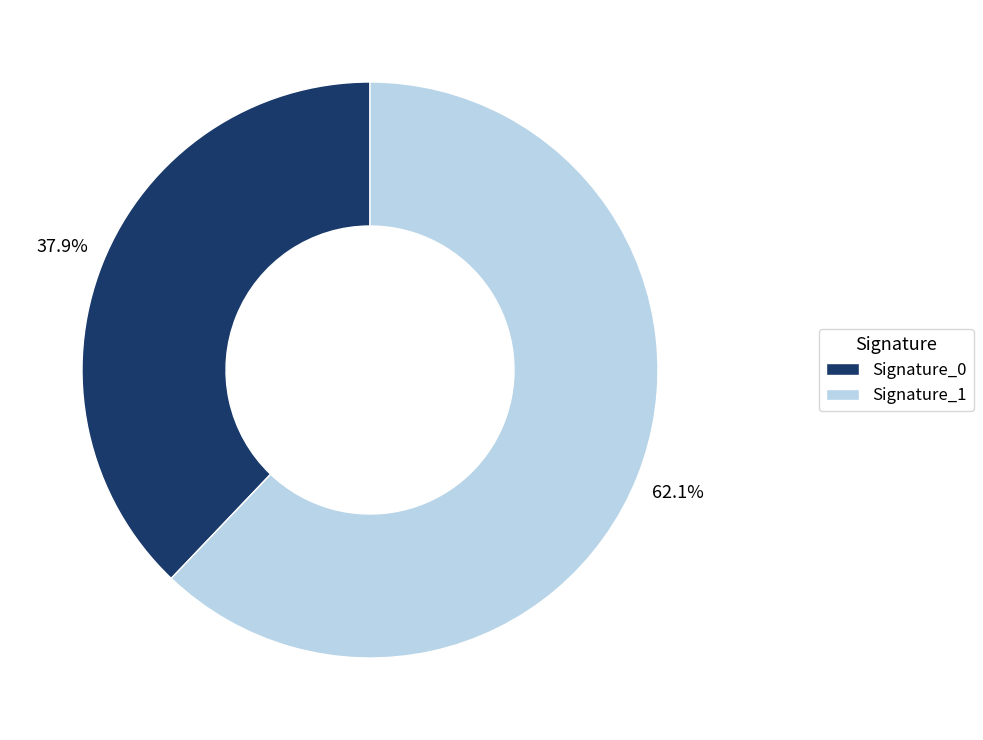

Is the sum of Signature_1 and Signature_0 greater than half?

Yes